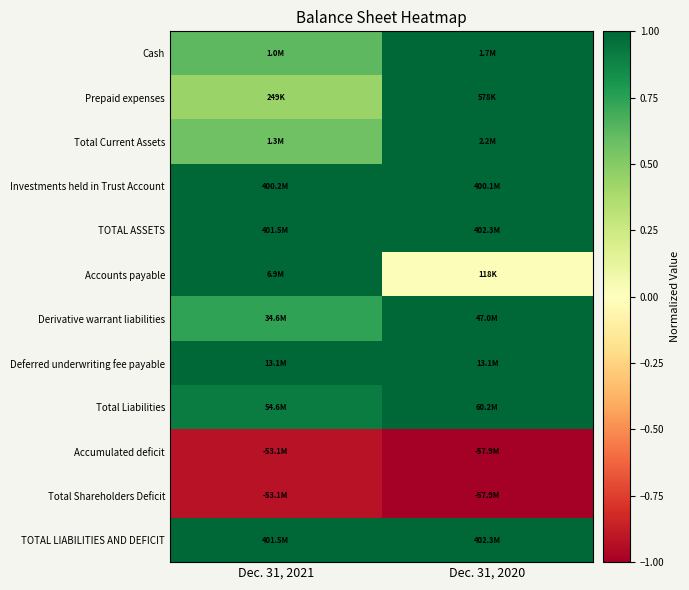

How many distinct data groups are displayed?

12